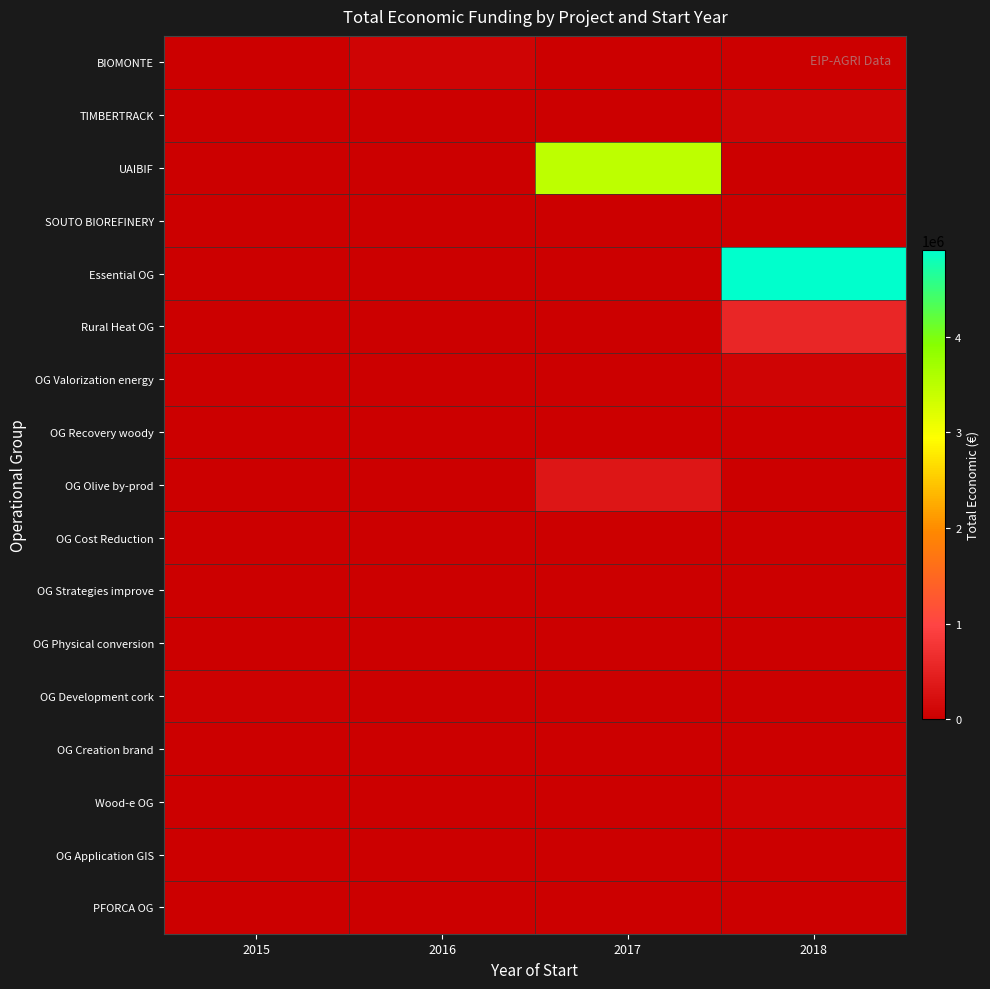

Between 2017 and 2016, which is larger?

2016